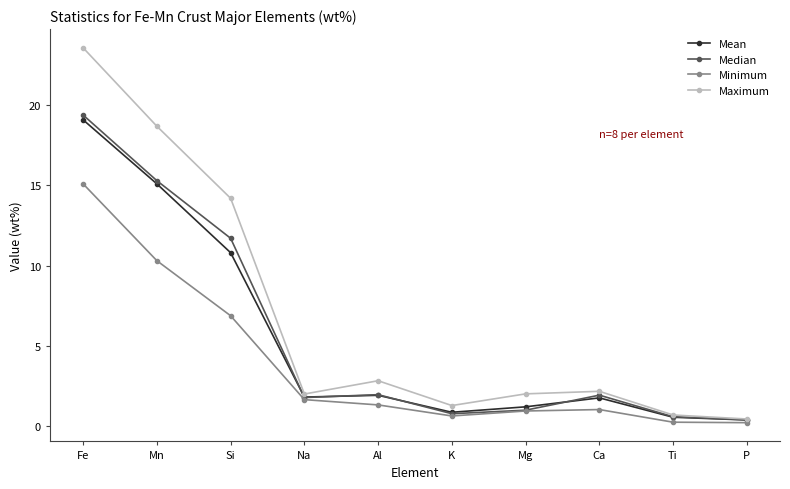

At which label is Maximum closest to 12?

Si